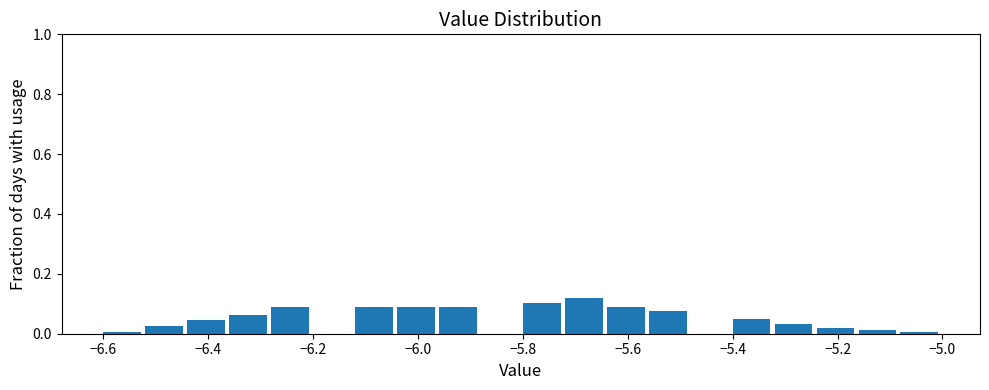

Reading left to right, list every bar in this chart as the range it spans on the x-axis followed by its height. The values are not printed on the chart, so give them approximately, as read against the axis.

-6.60 to -6.52: under 0.02
-6.52 to -6.44: 0.02
-6.44 to -6.36: 0.04
-6.36 to -6.28: 0.06
-6.28 to -6.20: 0.08
-6.20 to -6.12: 0
-6.12 to -6.04: 0.08
-6.04 to -5.96: 0.08
-5.96 to -5.88: 0.08
-5.88 to -5.80: 0
-5.80 to -5.72: 0.10
-5.72 to -5.64: 0.12
-5.64 to -5.56: 0.08
-5.56 to -5.48: 0.08
-5.48 to -5.40: 0
-5.40 to -5.32: 0.06
-5.32 to -5.24: 0.04
-5.24 to -5.16: under 0.02
-5.16 to -5.08: under 0.02
-5.08 to -5.00: under 0.02